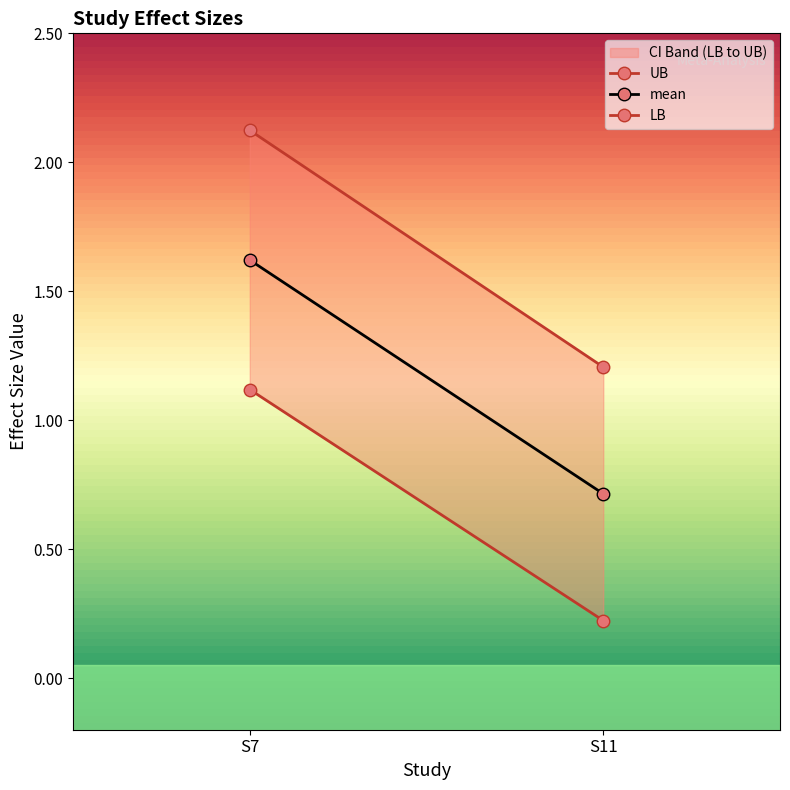

What is the value of the mean point at the 2nd from the left?

0.7